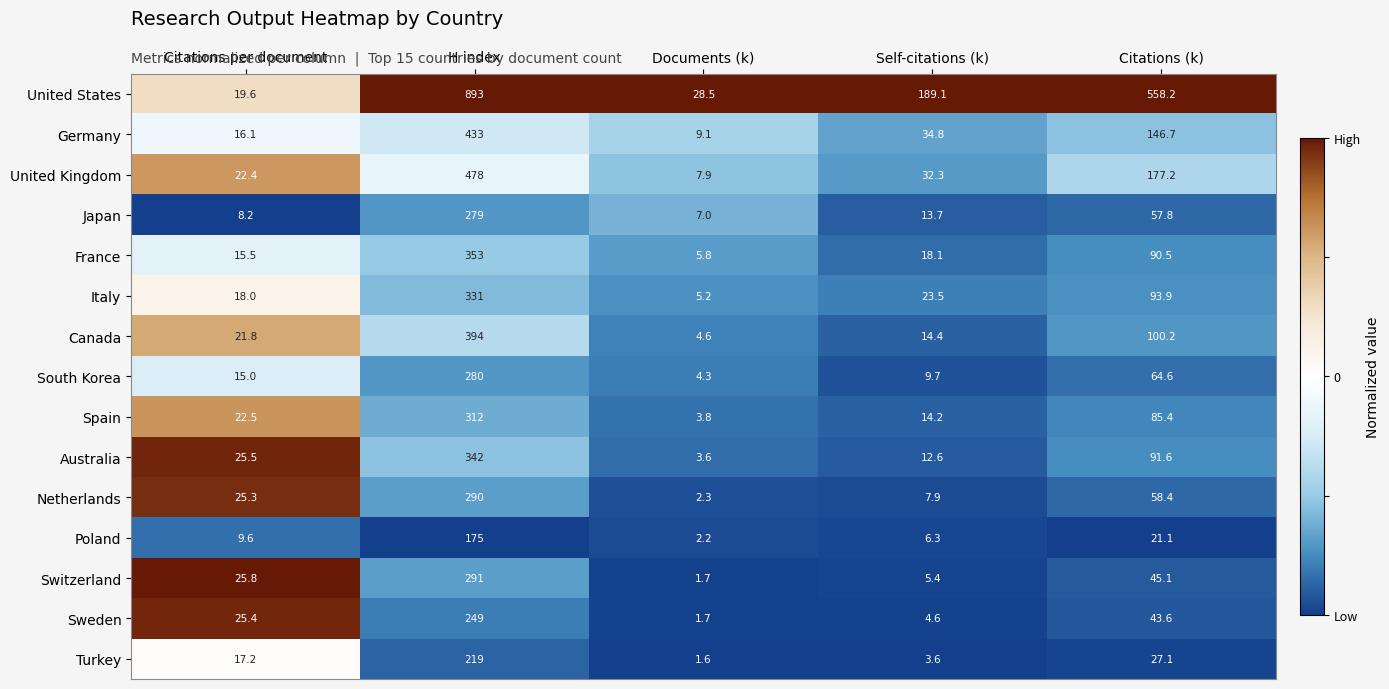

True or false: Australia has a value of 342.0 at H index.

True